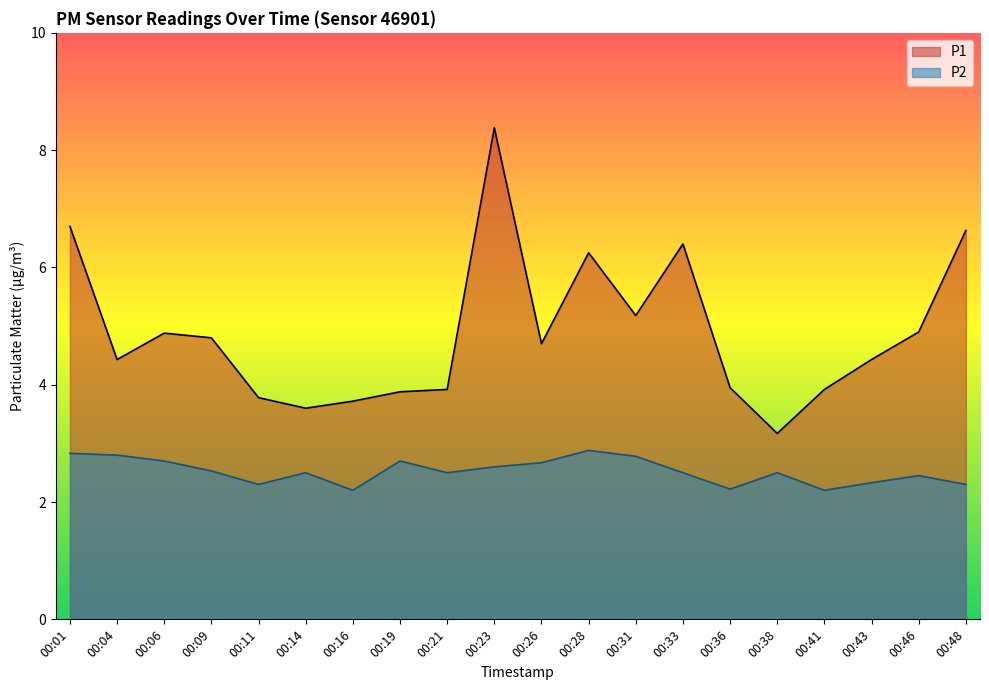

Between 00:01 and 00:23, which is larger?

00:23